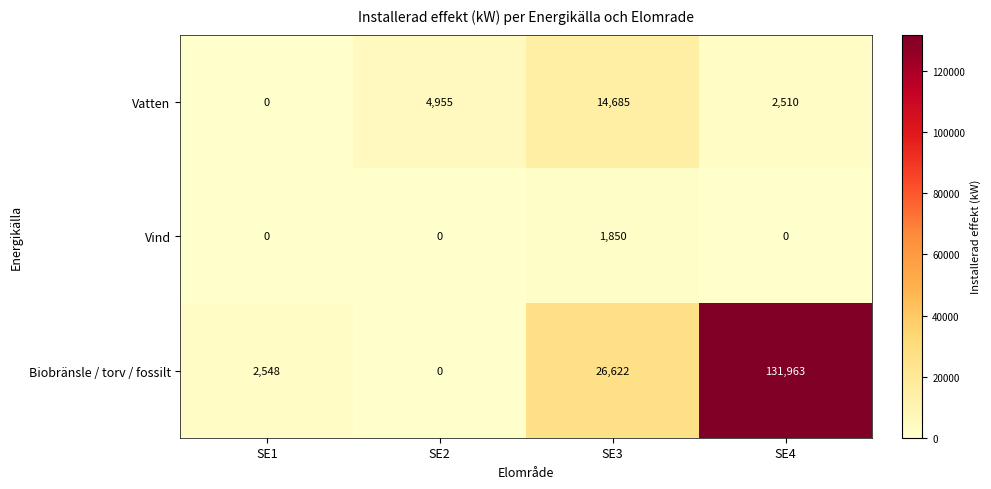

Rank the series by their maximum value, from lowest to highest.

Vind, Vatten, Biobränsle / torv / fossilt